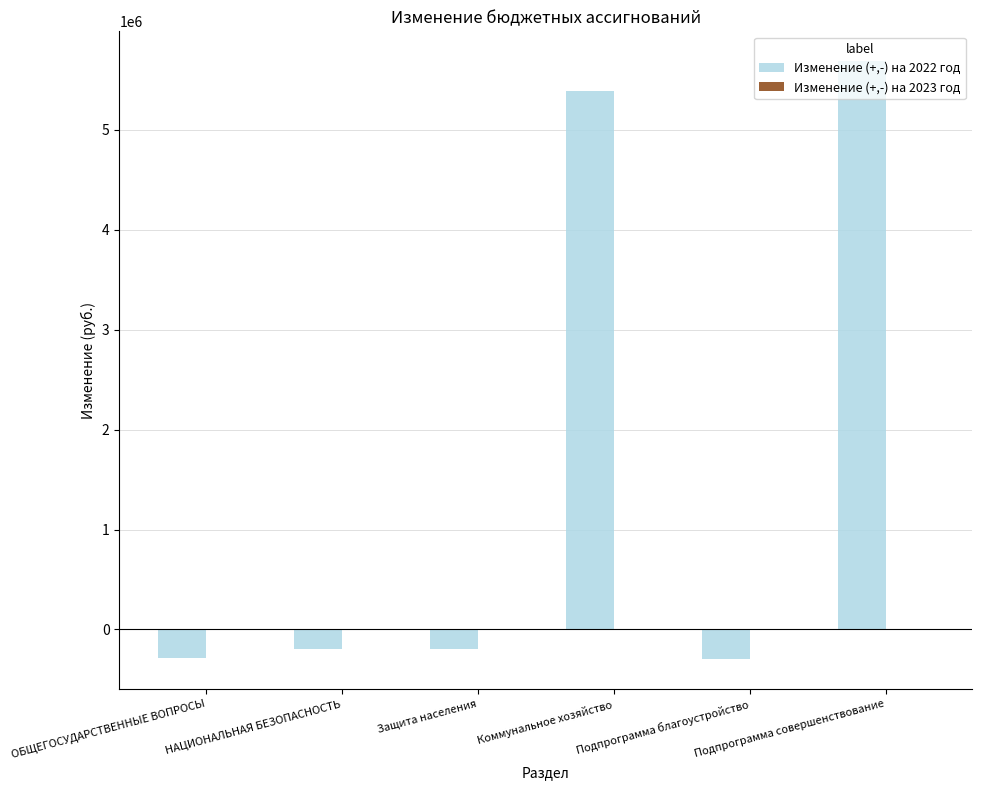

What is the difference between the second highest and minimum values?

5688000